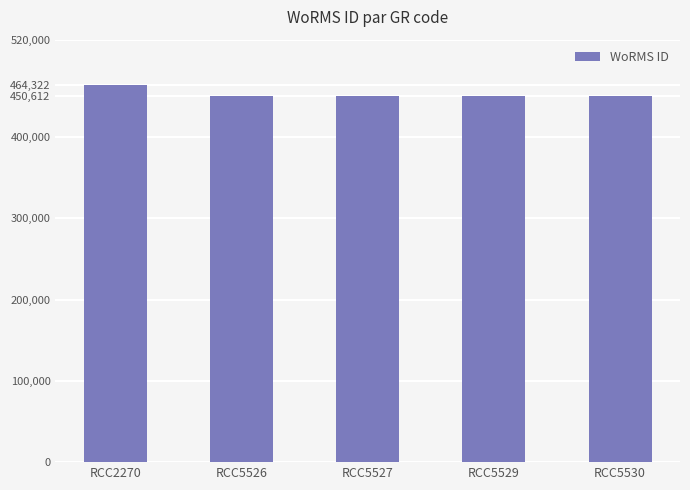

Approximately how many times larger is the value at RCC2270 compared to RCC5527?

1.0